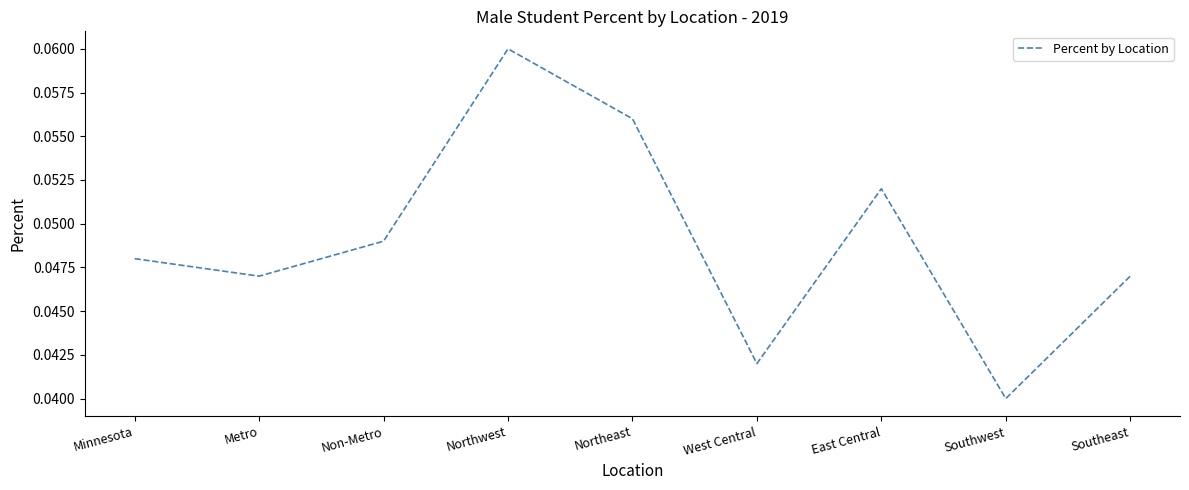

How many lines are shown in the chart?

1